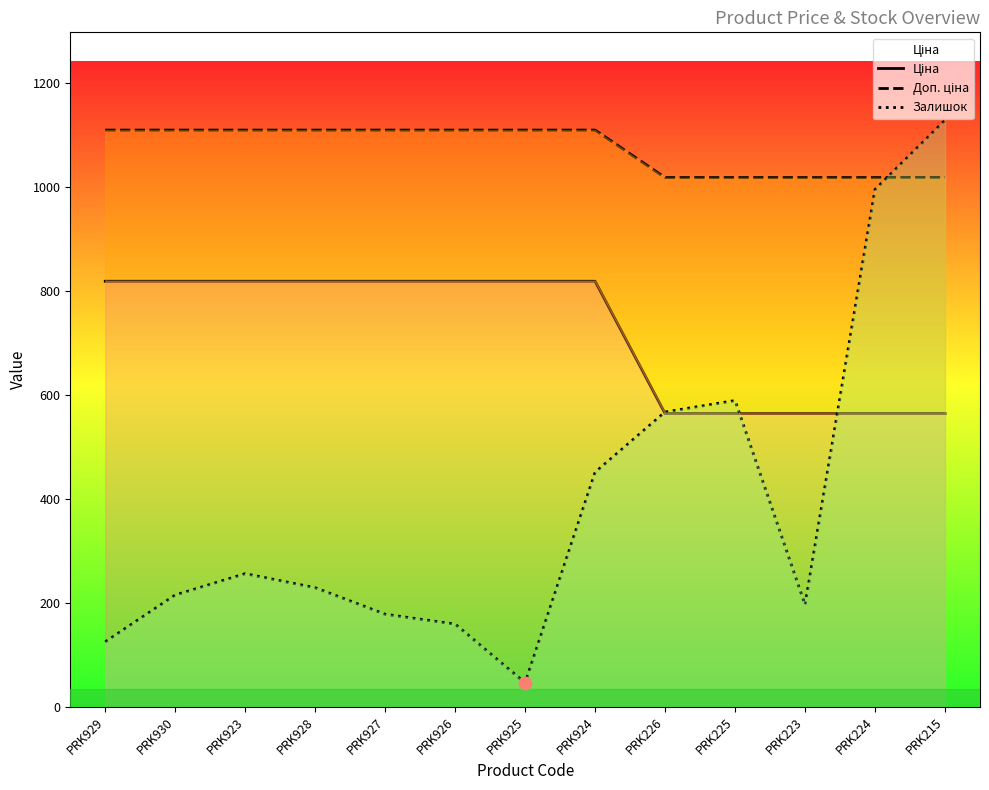

What are all the series names shown in the legend?

Ціна, Доп. ціна, Залишок